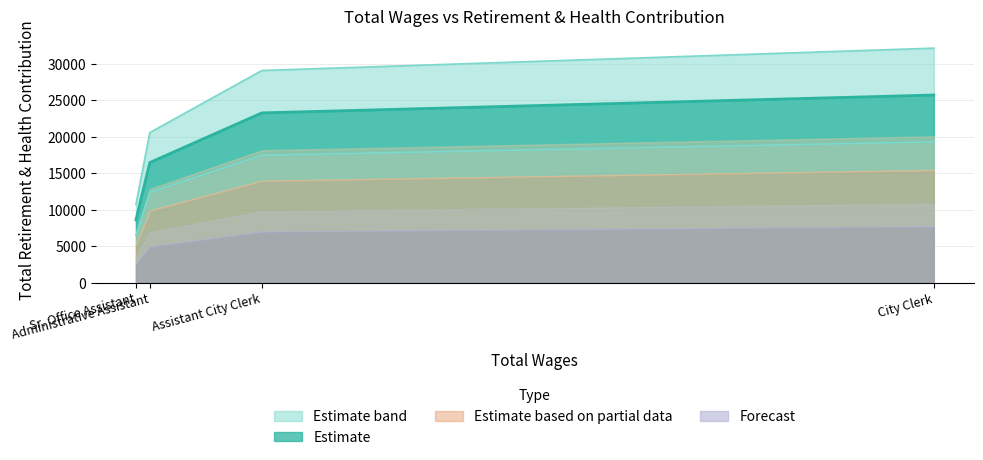

What is the minimum value for Estimate?

8574